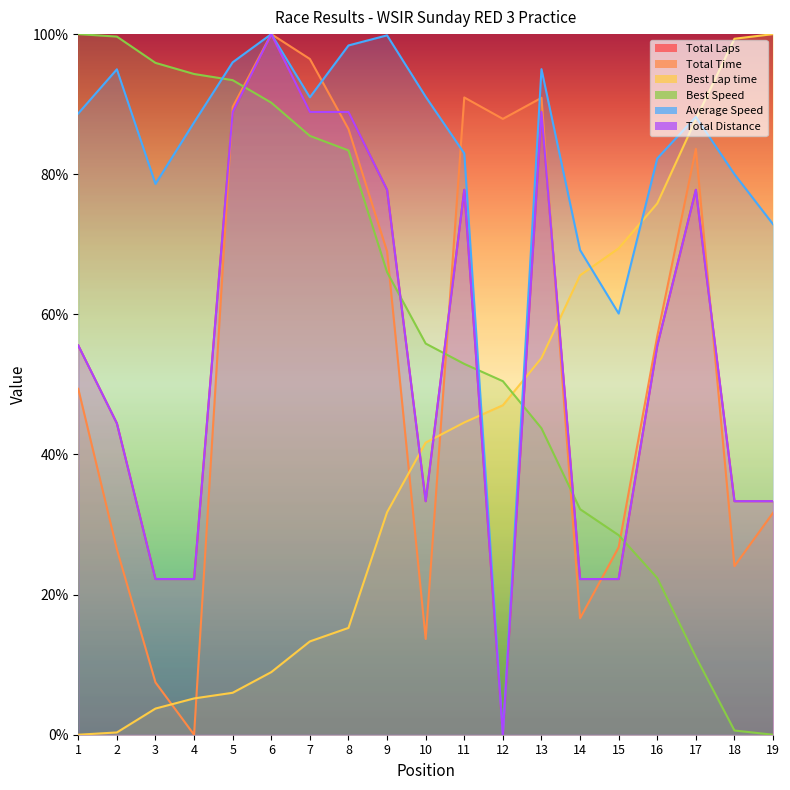

After their last crossing, which series has the higher values: Total Distance or Best Lap time?

Best Lap time